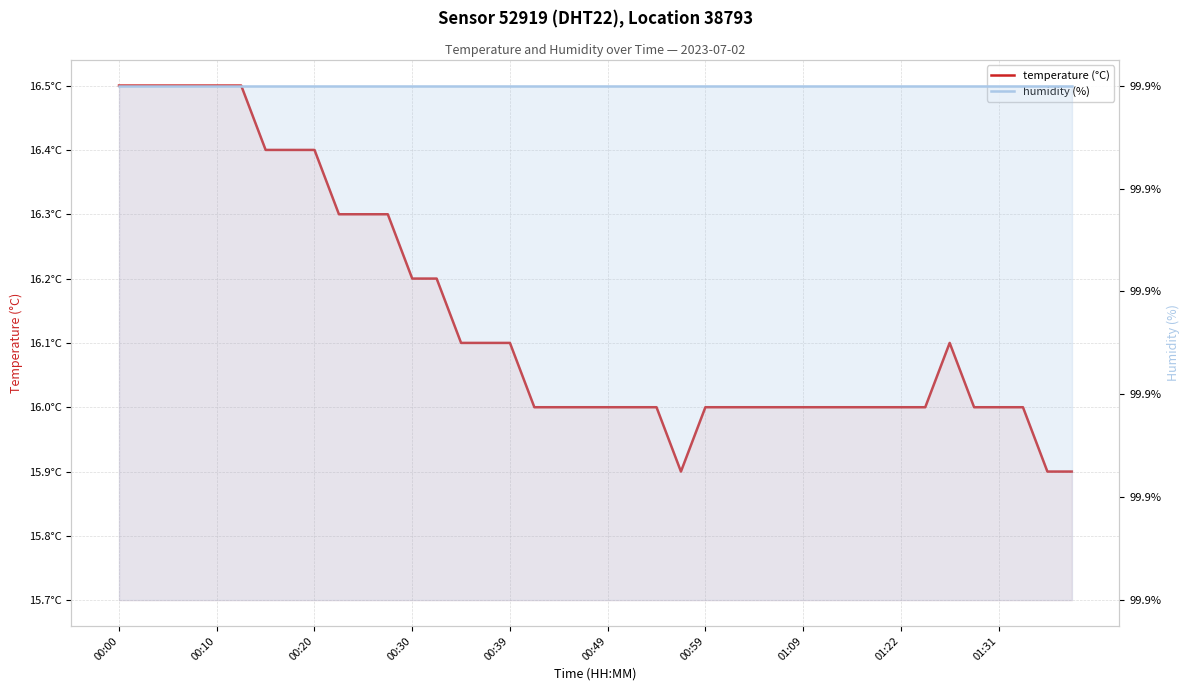

True or false: humidity (%) and temperature (°C) intersect in this chart.

False